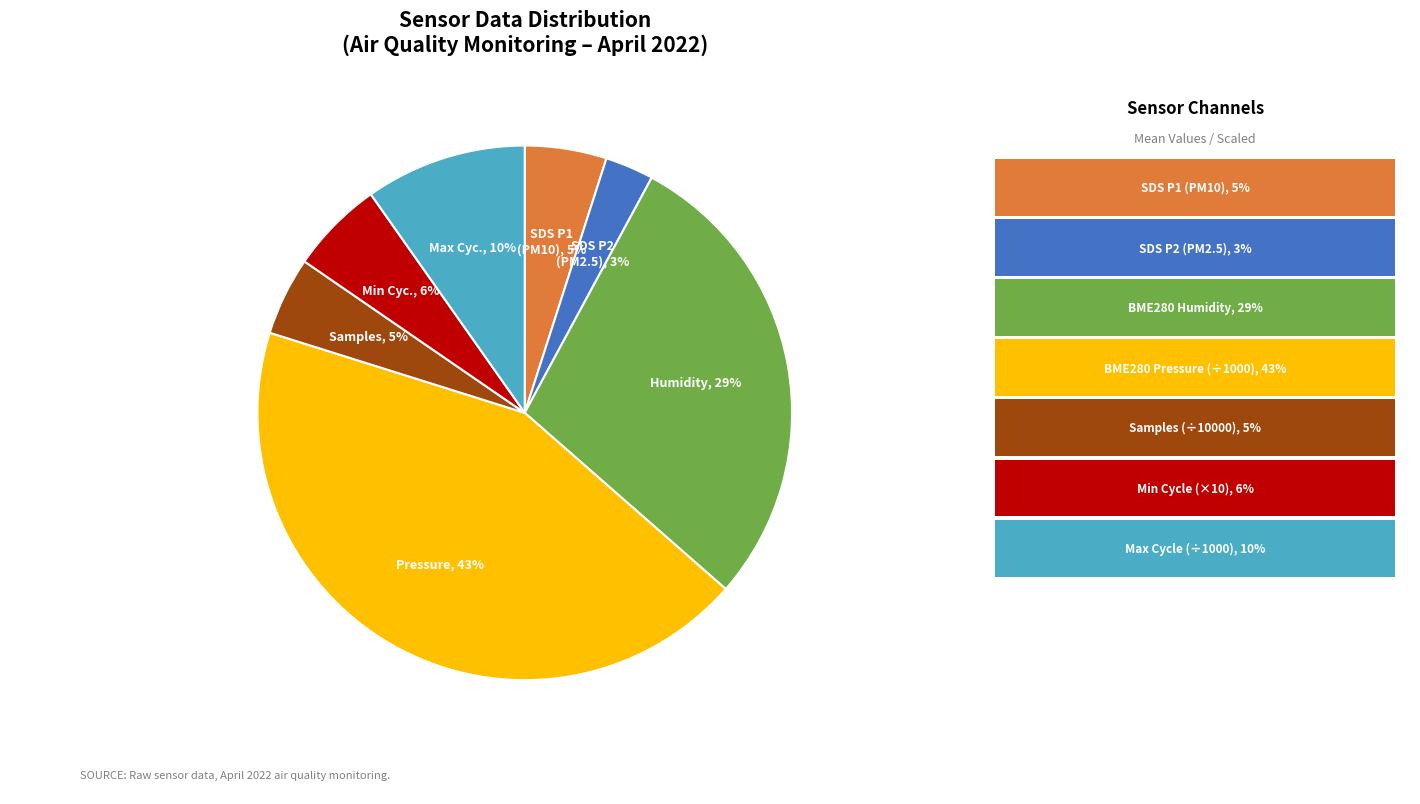

To the nearest percent, what is the average slice percentage?

14%